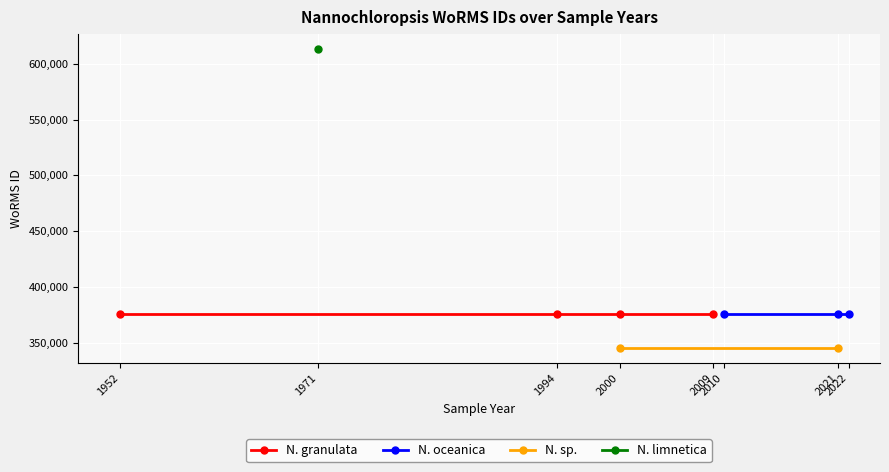

Does the chart display data point markers on the line(s)?

Yes